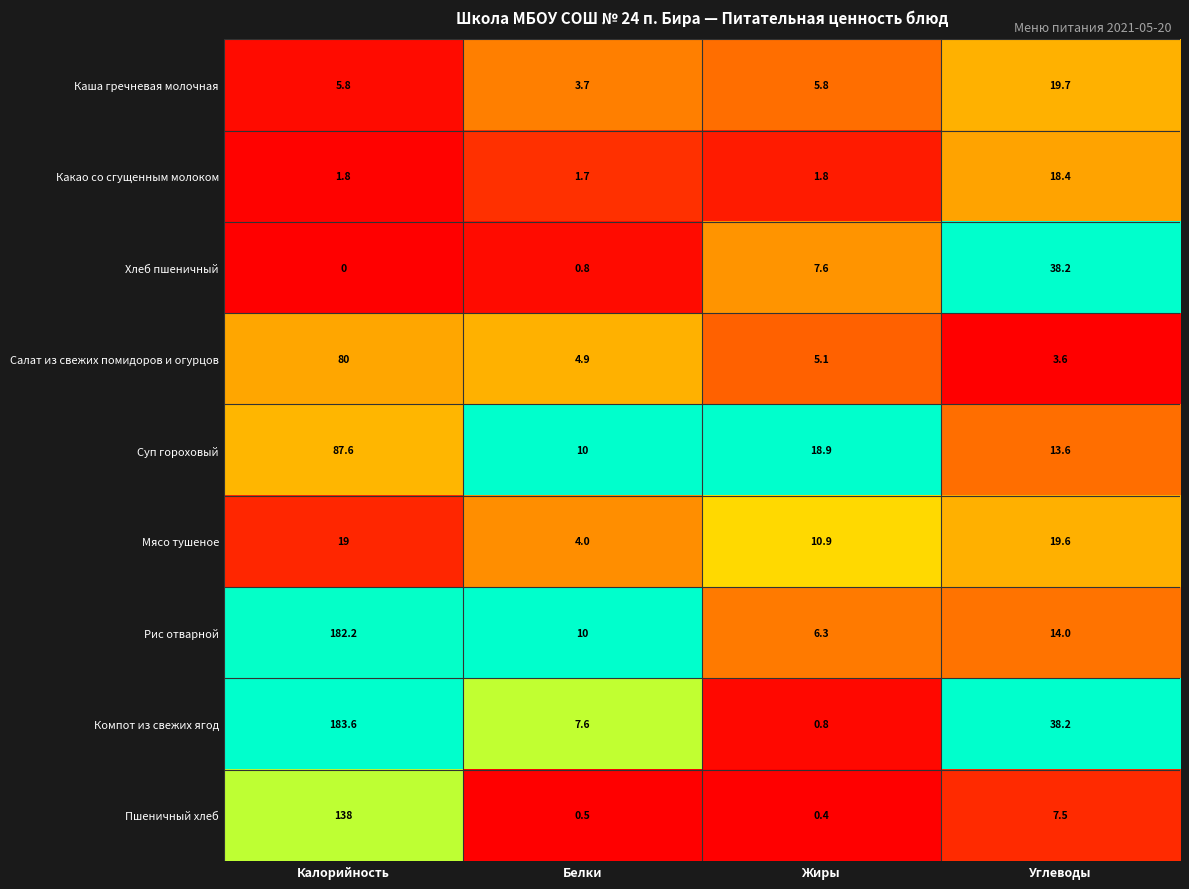

What is the sum of all Хлеб пшеничный values?

46.6